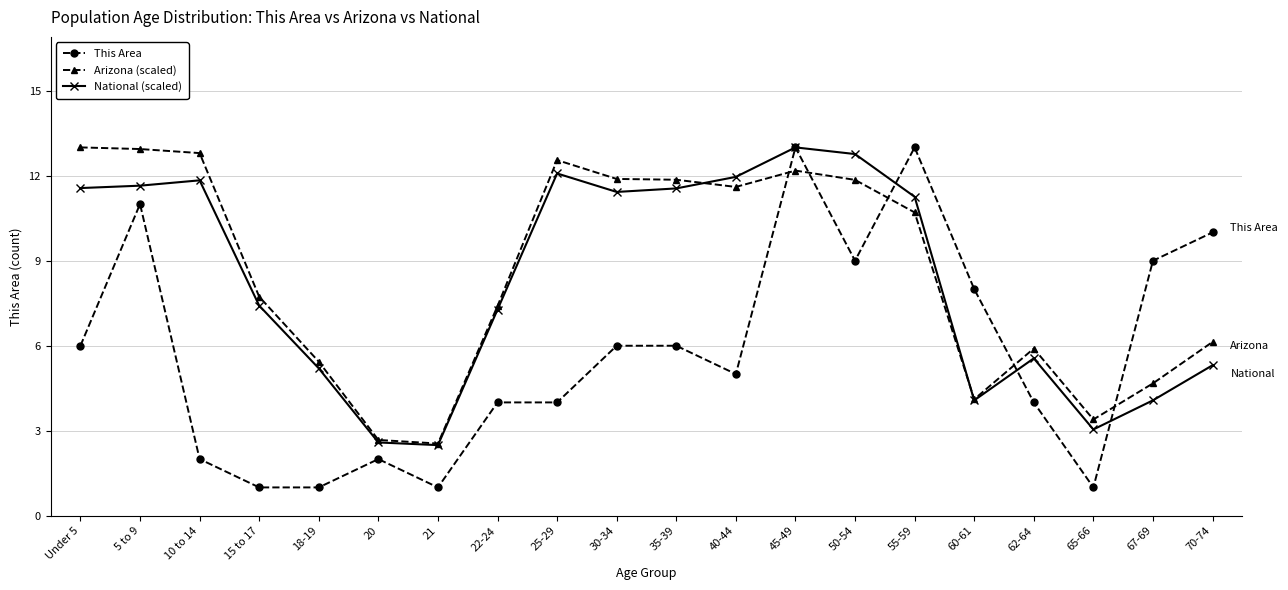

What are all the series names shown in the legend?

This Area, Arizona (scaled), National (scaled)